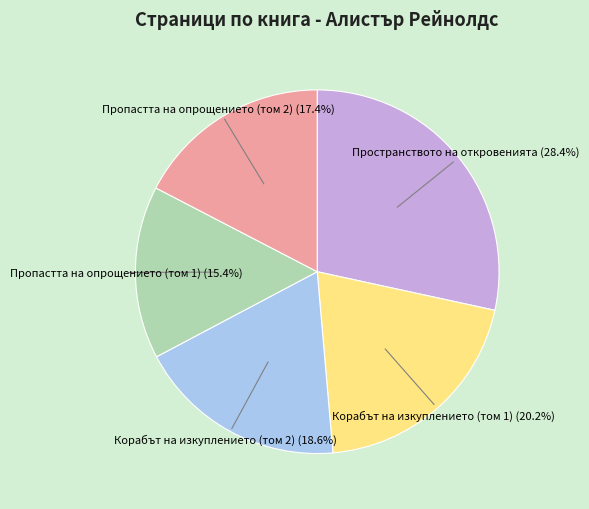

To the nearest percent, what portion does Пропастта на опрощението (том 2) represent?

17%